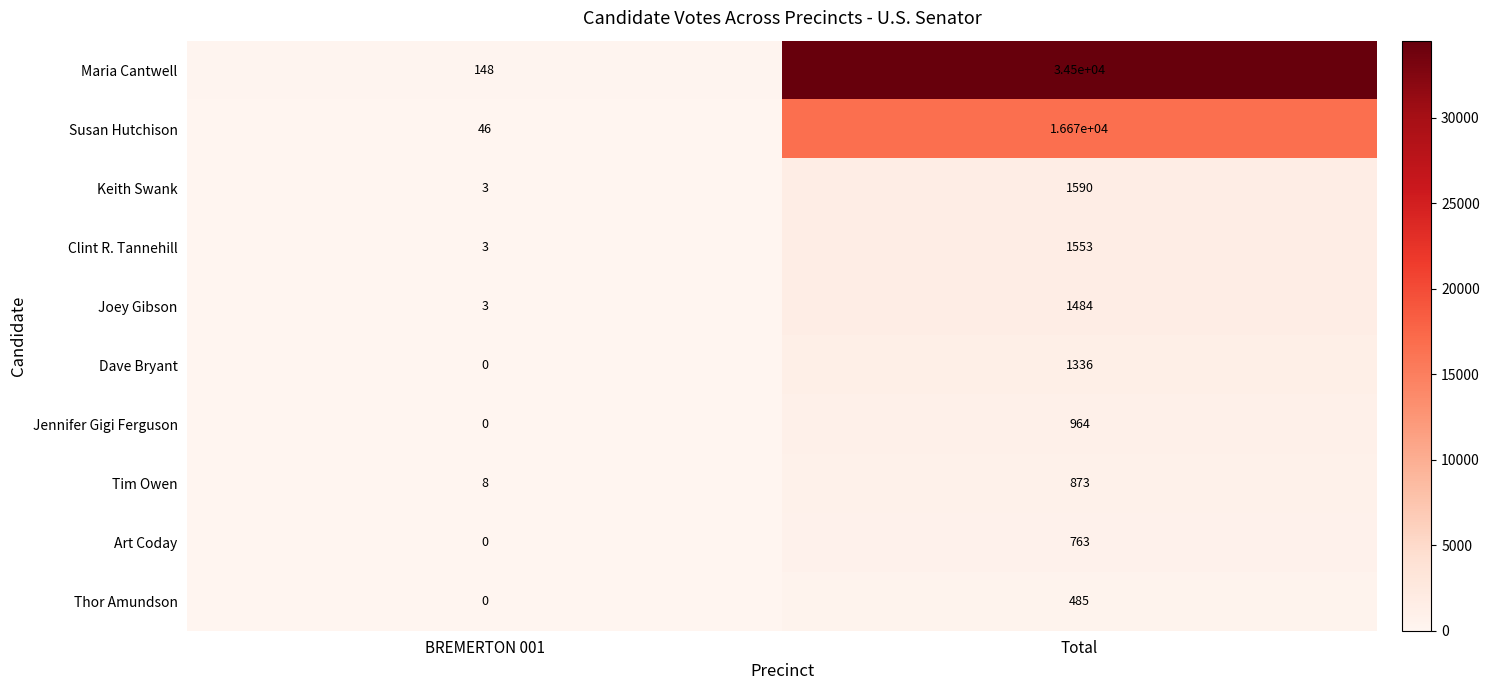

How many categories are shown in the chart?

2